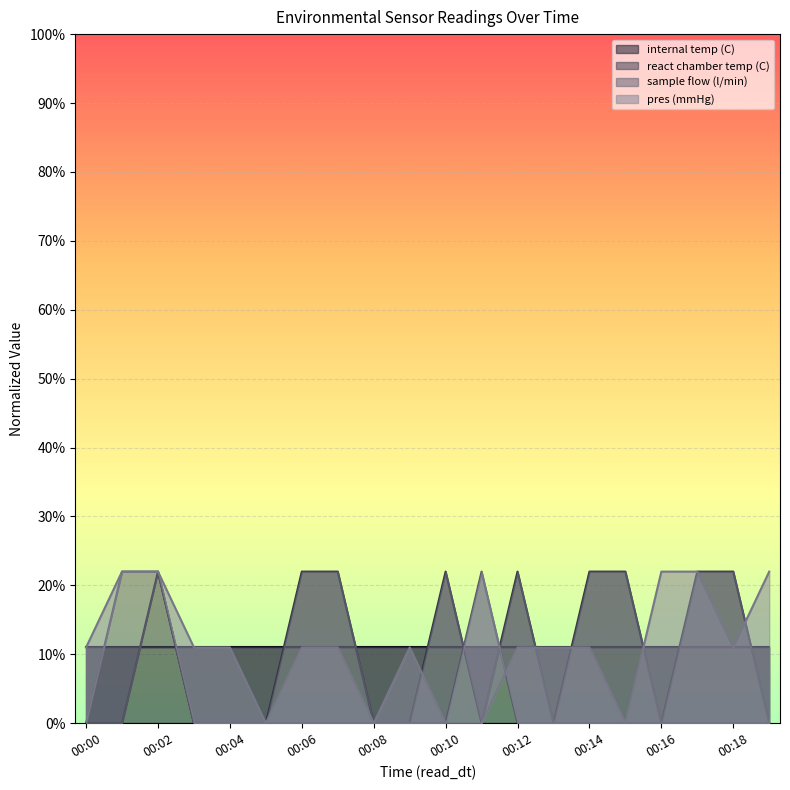

How many interior local peaks does the sample flow (l/min) series have?

1